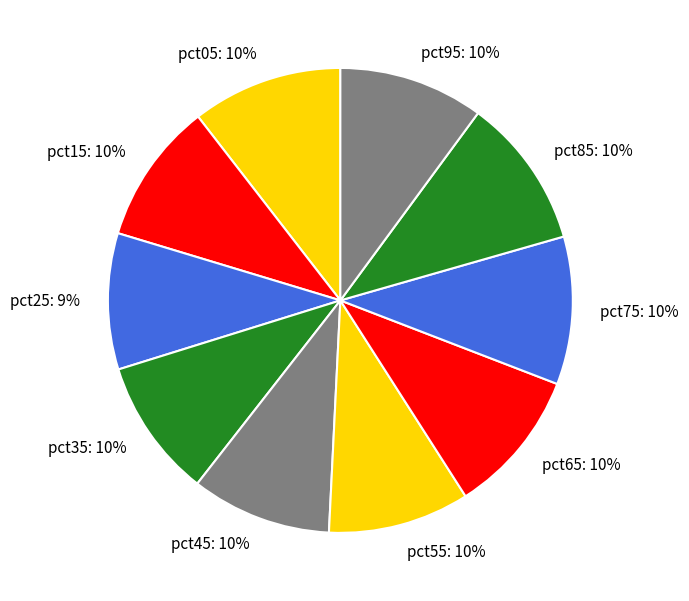

True or false: pct55 accounts for 10% of the total.

True